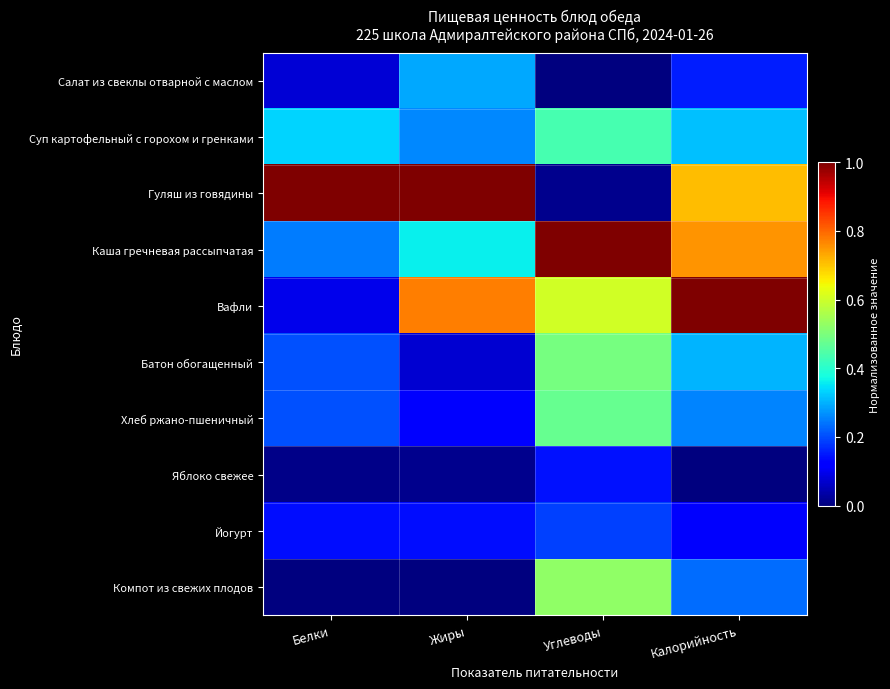

What is the total value across all series at Жиры?

3.0